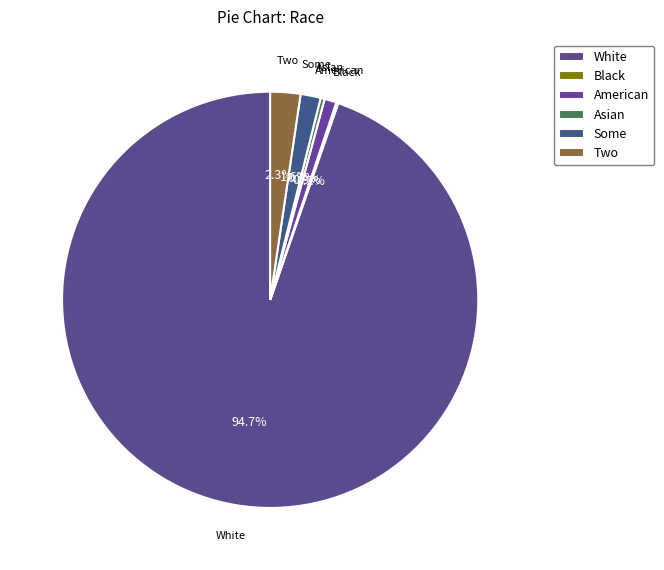

Between Two and White, which is larger?

White